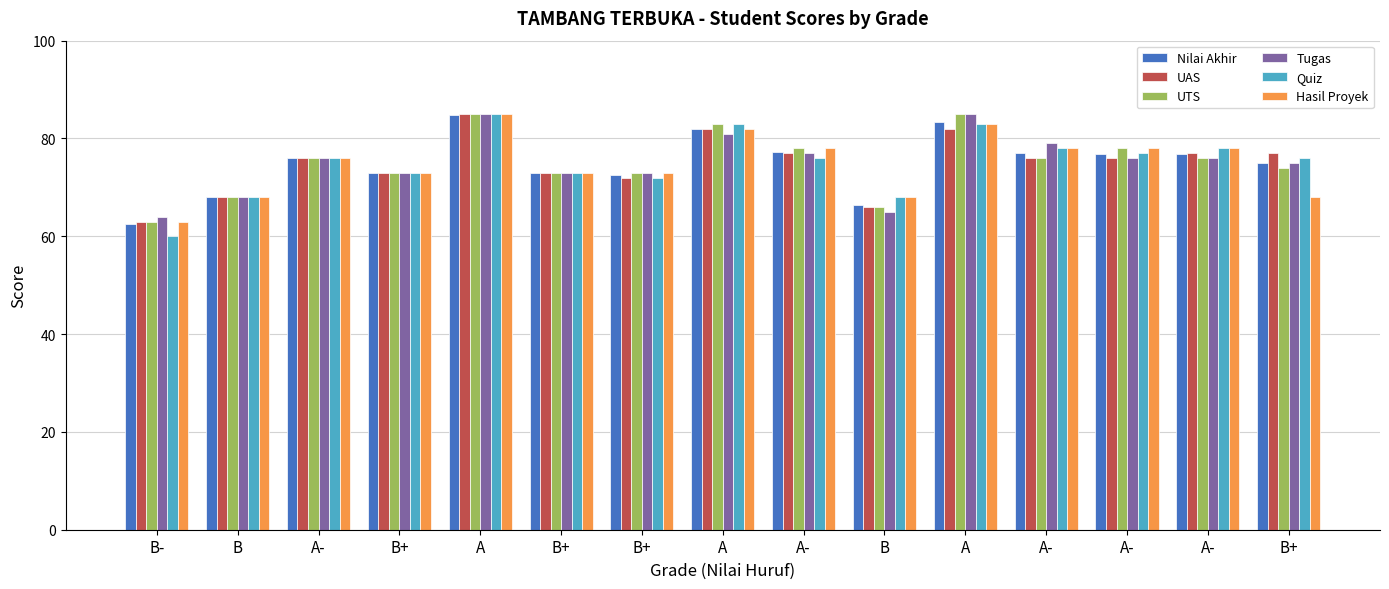

Which series has the largest total across all categories?

UTS